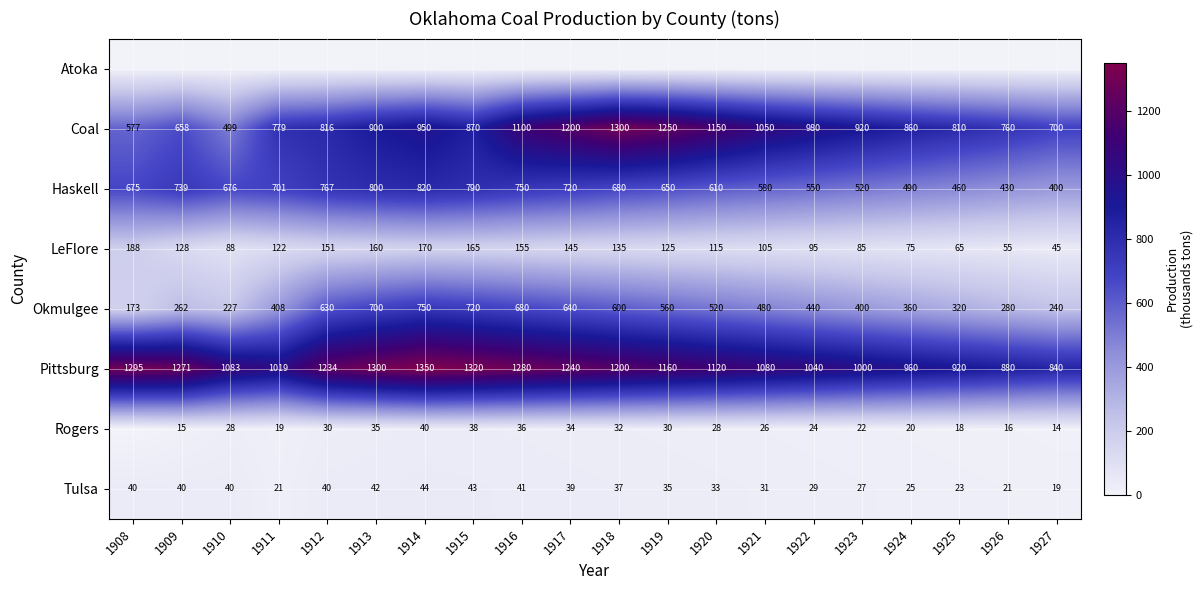

Which category has the highest value in the LeFlore series?

1908